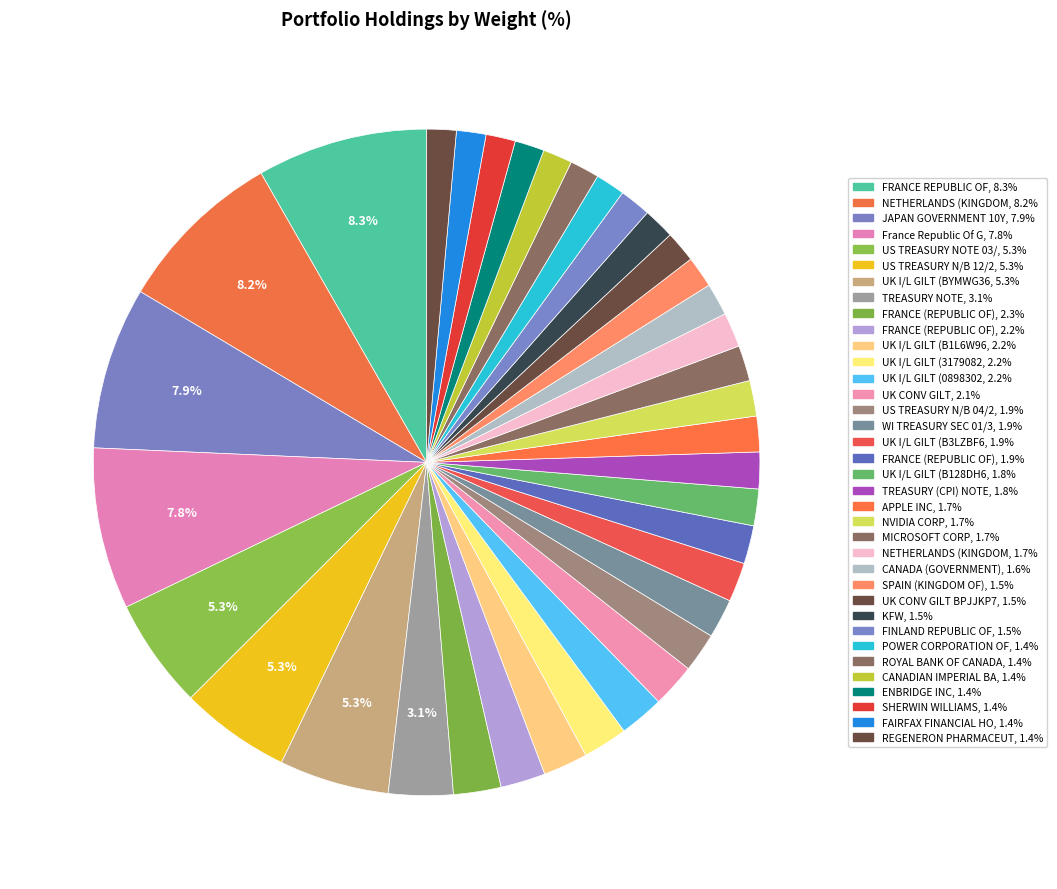

How many segments does this pie chart have?

36